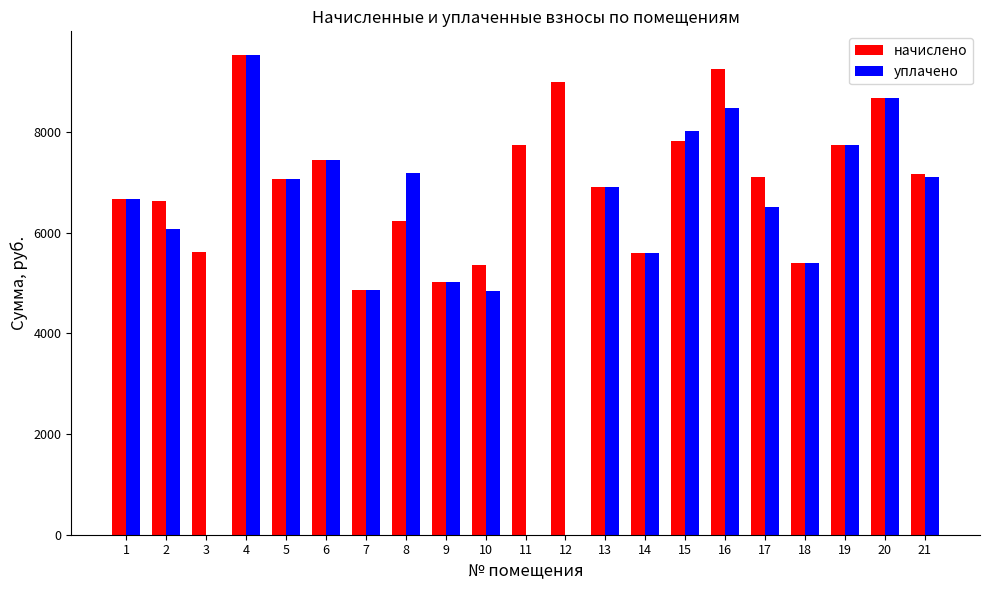

How many categories are shown in the chart?

21